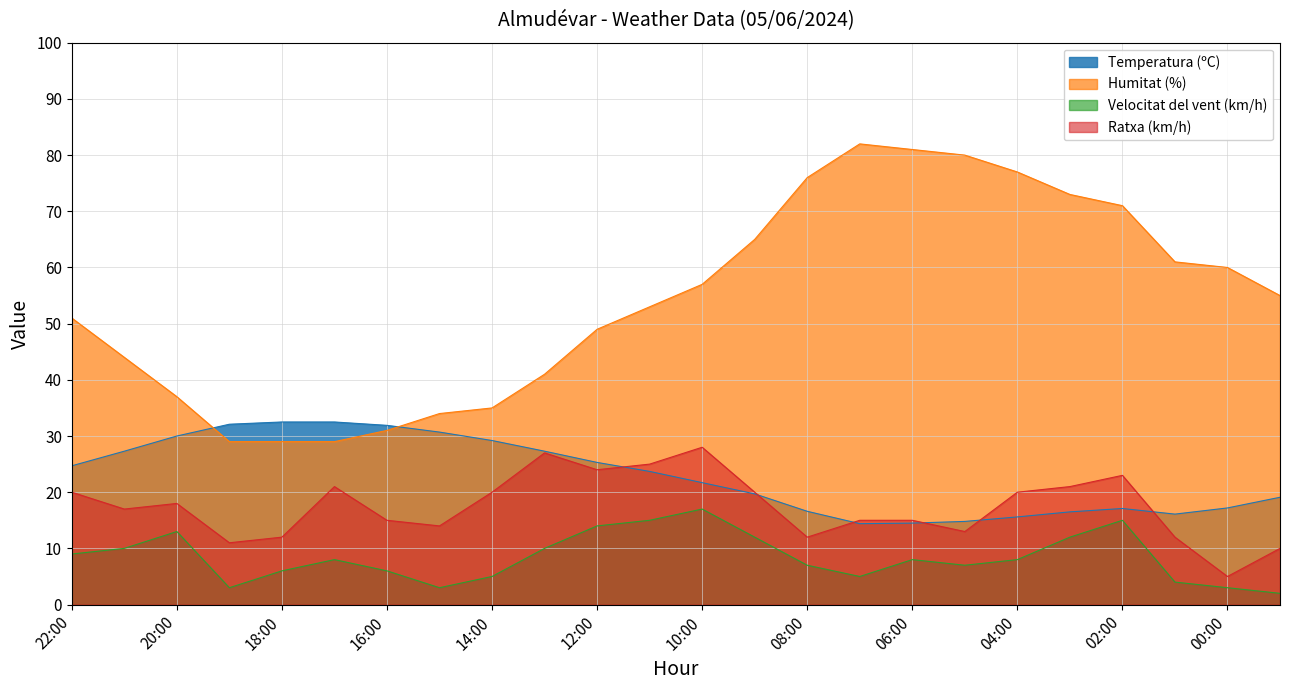

Rank the series by their maximum value, from lowest to highest.

Velocitat del vent (km/h), Ratxa (km/h), Temperatura (ºC), Humitat (%)